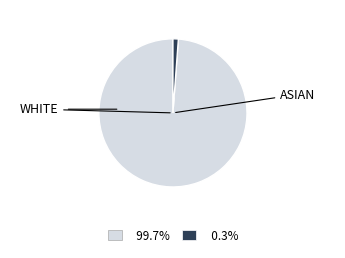

How many segments does this pie chart have?

2